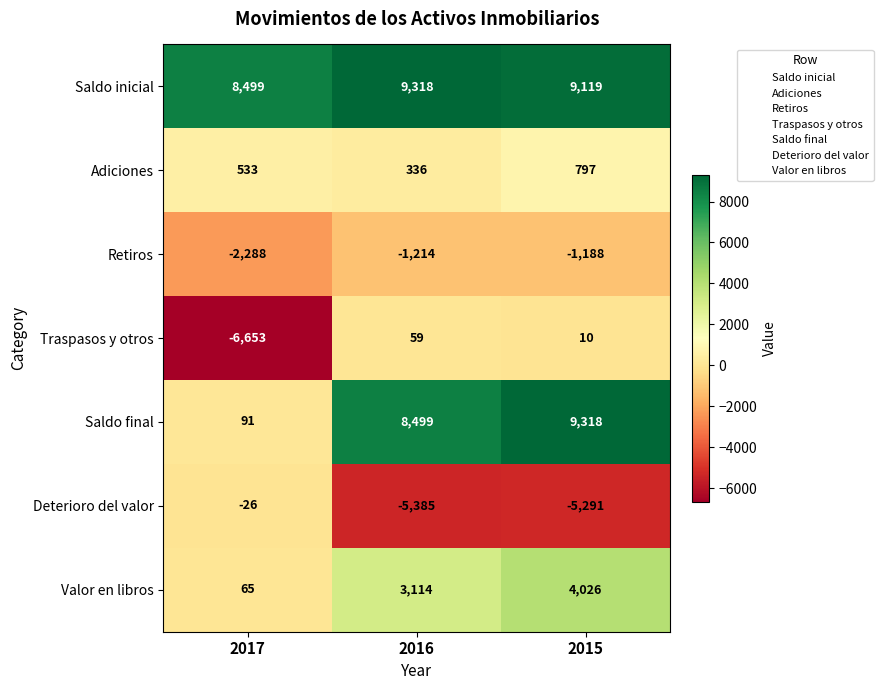

Which series has the largest total across all categories?

Saldo inicial